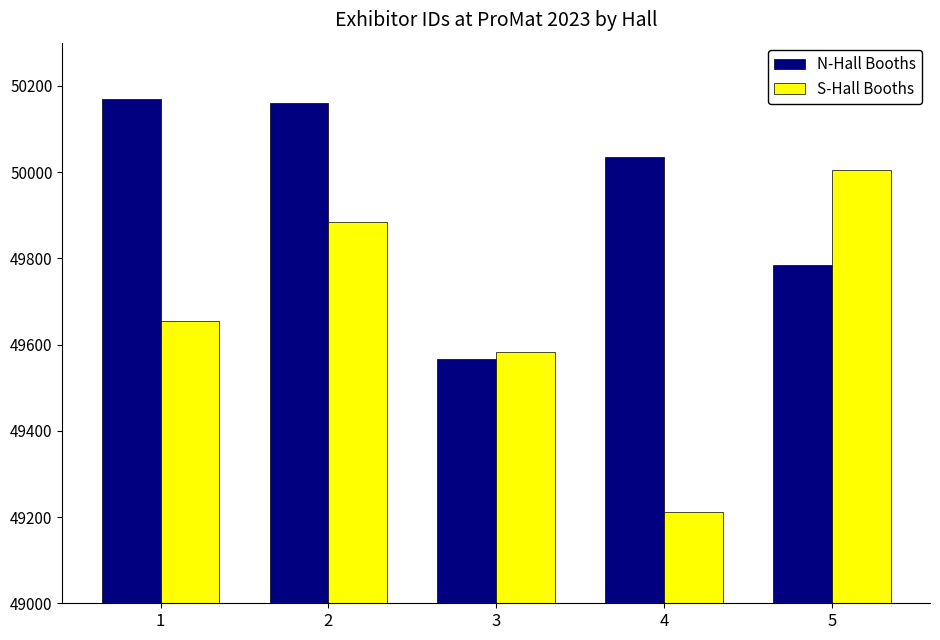

Rank the series by their maximum value, from lowest to highest.

S-Hall Booths, N-Hall Booths